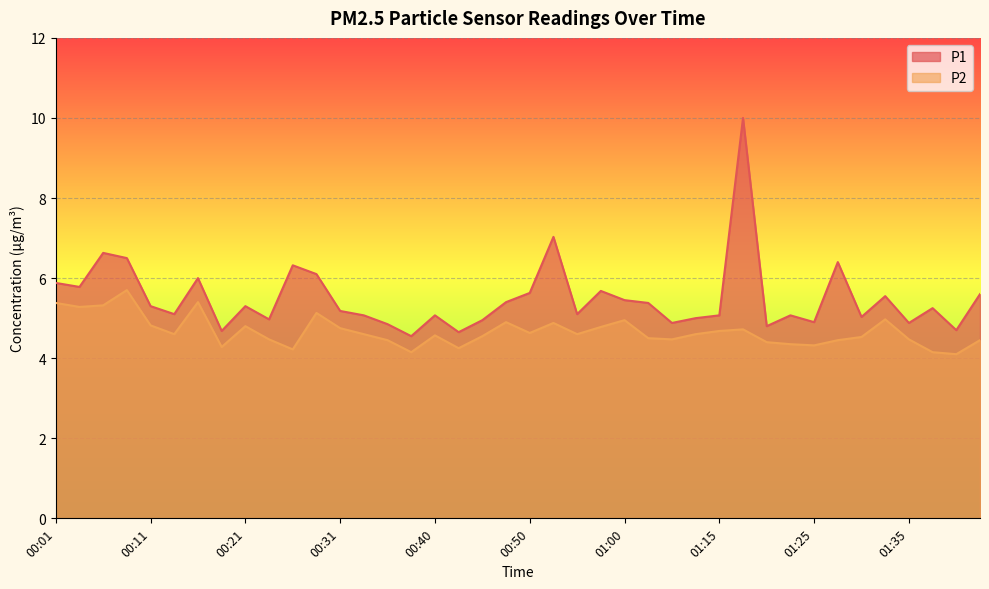

How many interior local peaks does the P2 series have?

10